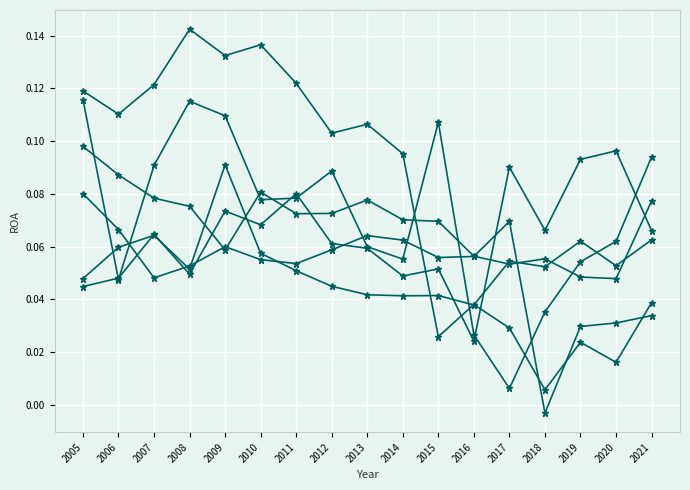

Is this an area chart (filled region under the line)?

No